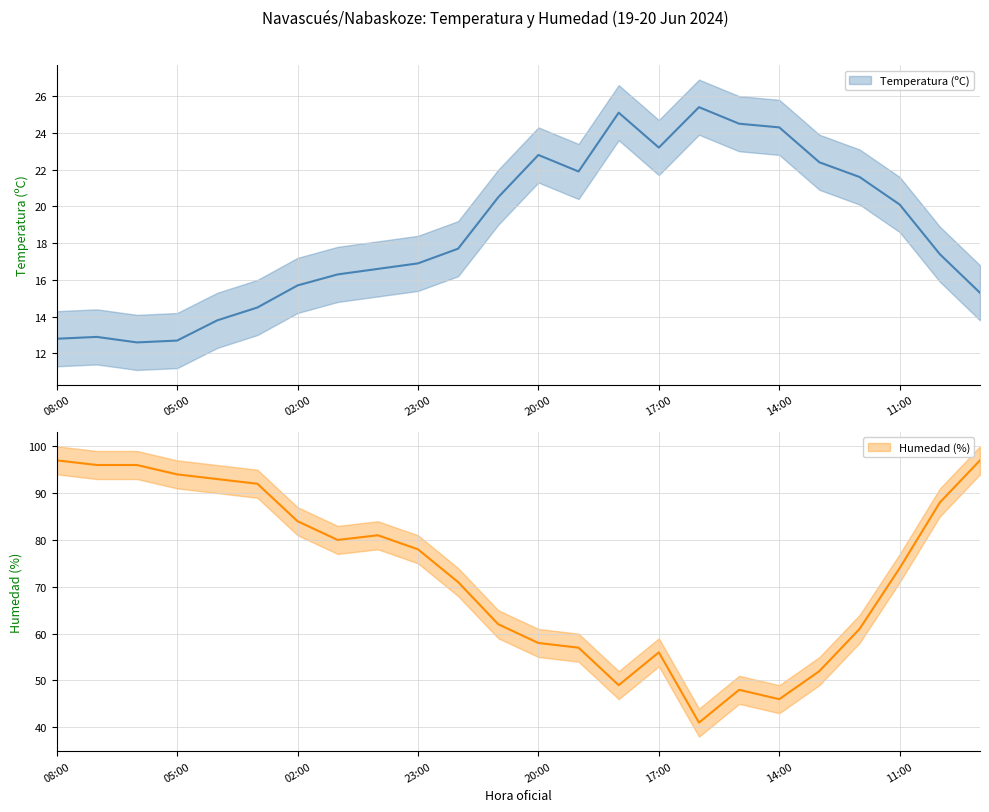

Read the Humedad (%) value at 04:00.

93.0